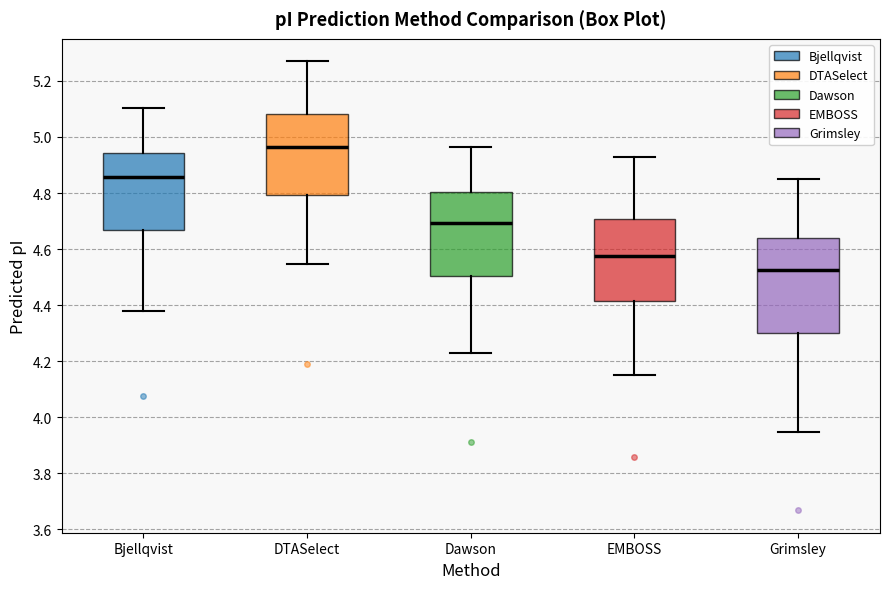

Where is the upper edge of the box for Bjellqvist on the y-axis? The values are not printed on the chart, so give them approximately, as read against the axis.

4.94